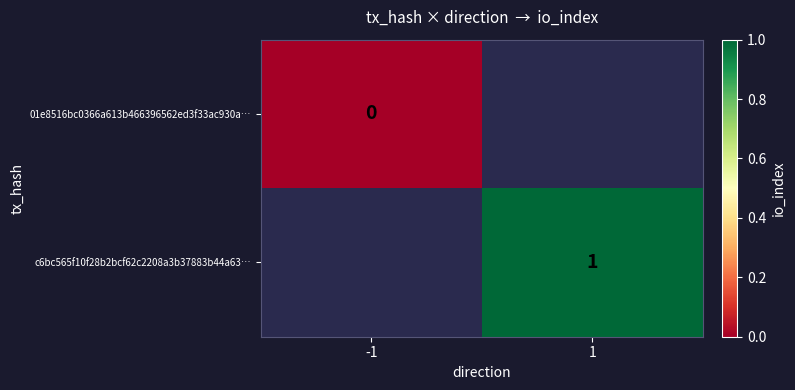

Rank the series at -1 from highest to lowest value.

01e8516bc0366a613b466396562ed3f33ac930a…, c6bc565f10f28b2bcf62c2208a3b37883b44a63…